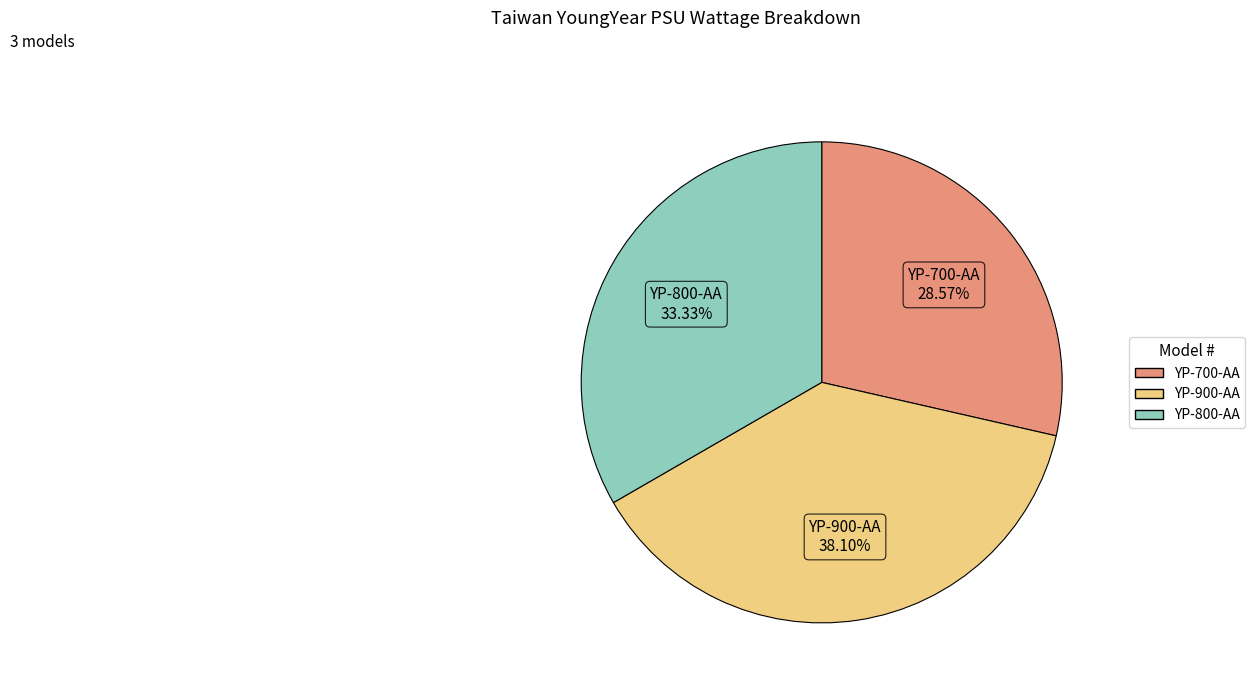

Which slice is the largest?

YP-900-AA